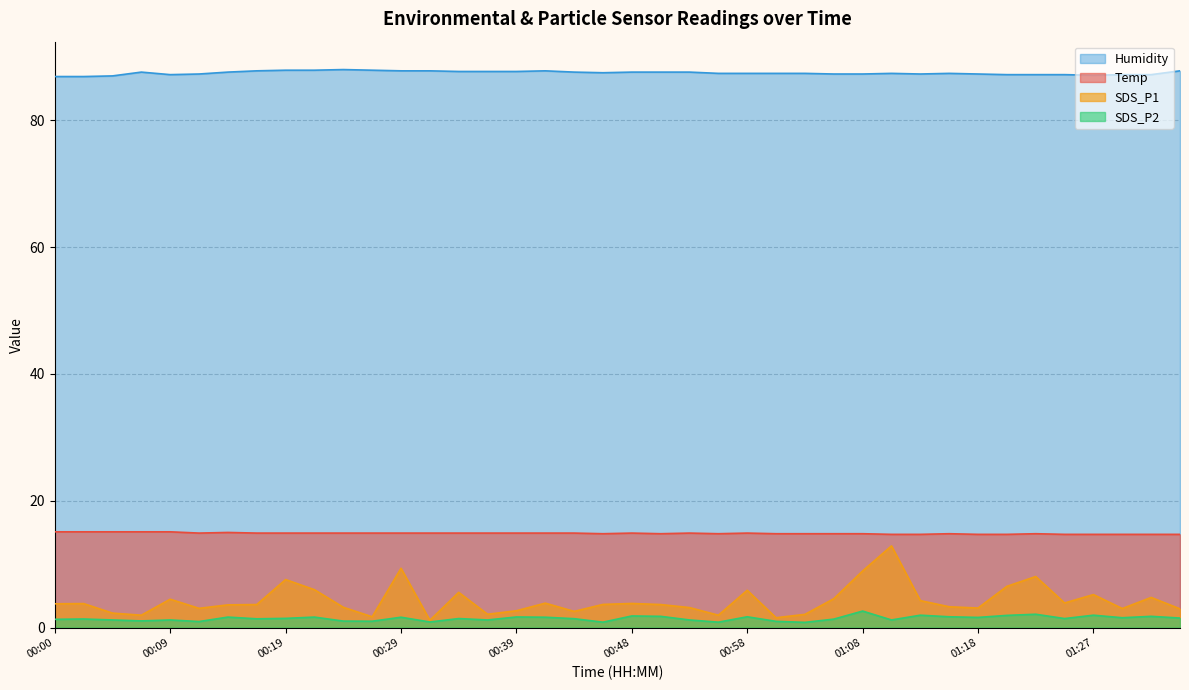

How many lines are shown in the chart?

4